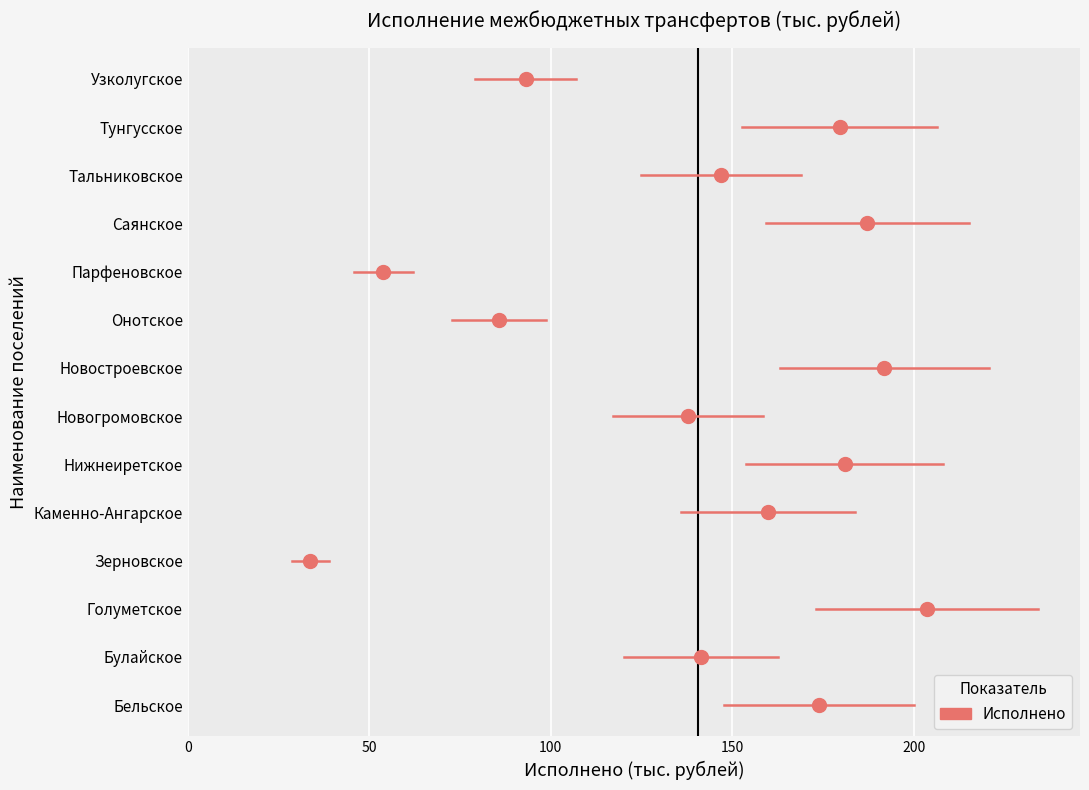

At which label is the value closest to 118?

Новогромовское